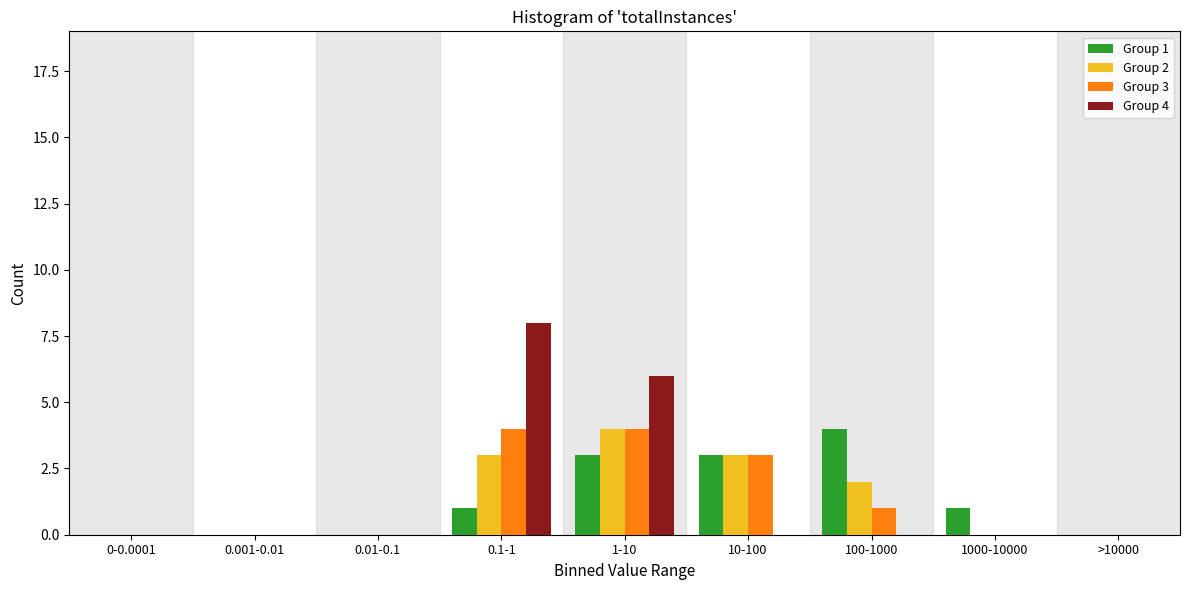

Is the value of Group 4 at 0.01-0.1 greater than the value of Group 2 at 100-1000?

No